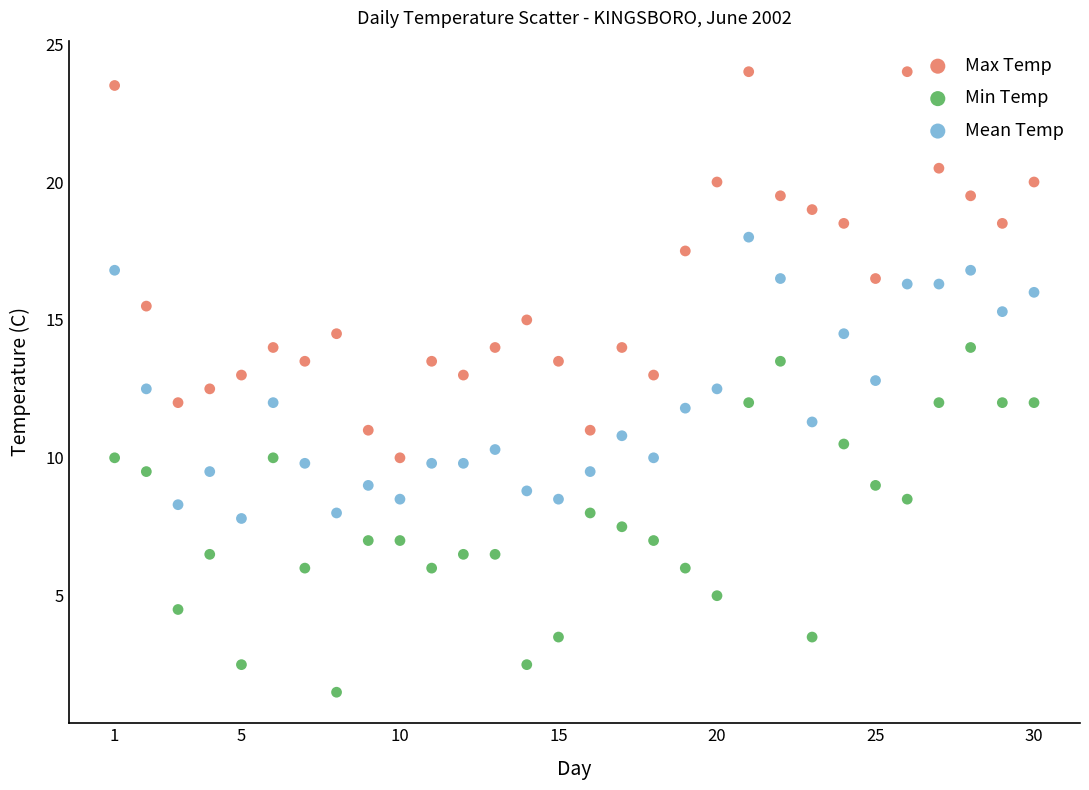

Which series contains the highest Y value?

Max Temp